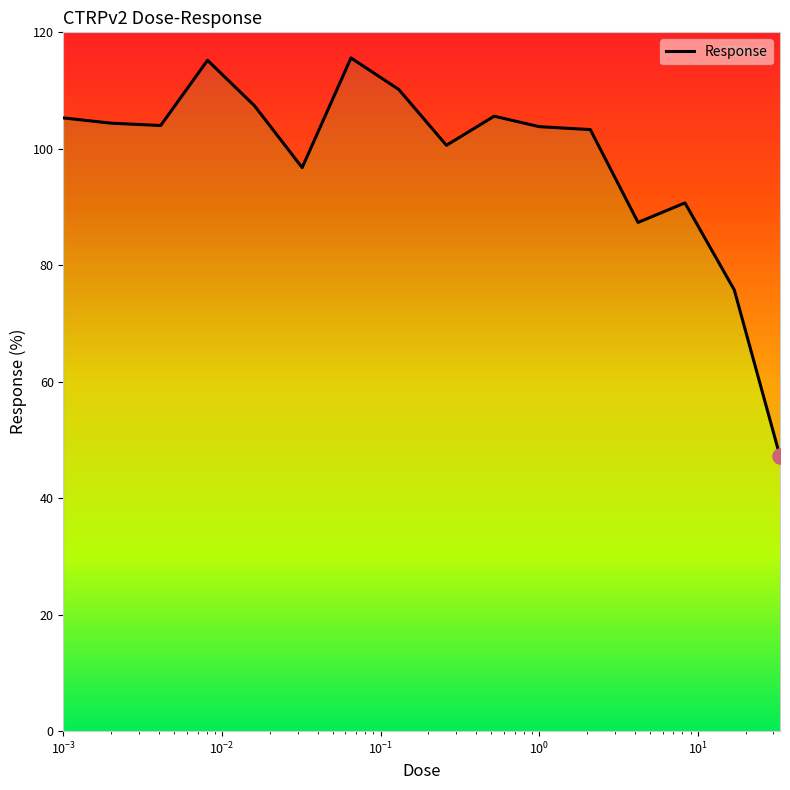

Approximately how many times larger is the value at 33.0 compared to 1.0?

0.5